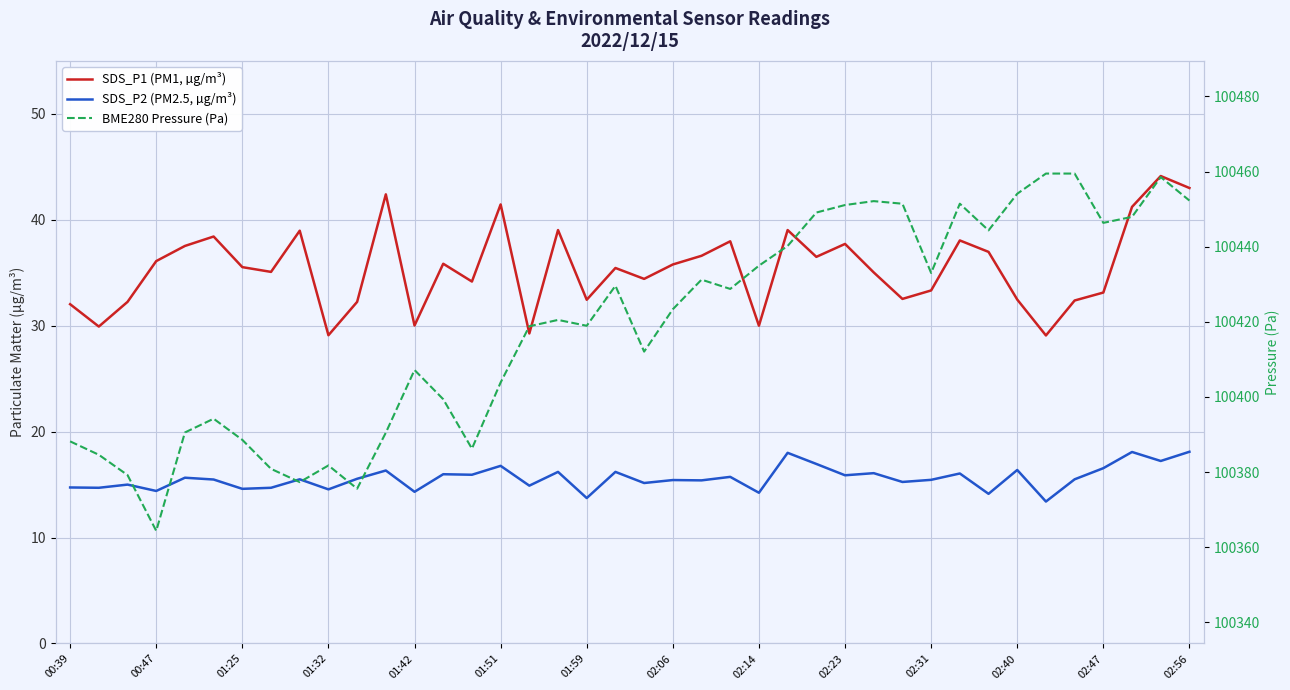

The value of SDS_P1 (PM1, µg/m³) at 02:40 is 50.2. True or false?

False